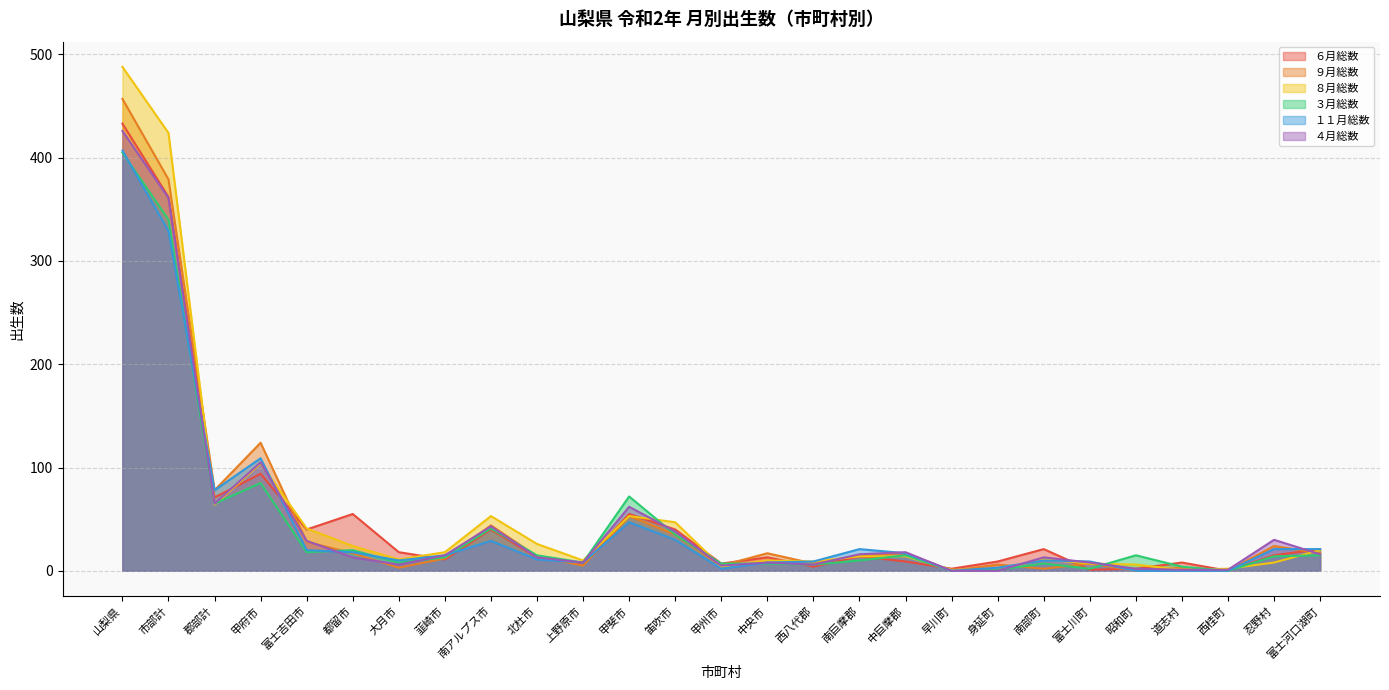

Between which two adjacent categories do ６月総数 and ４月総数 first intersect?

郡部計 and 甲府市